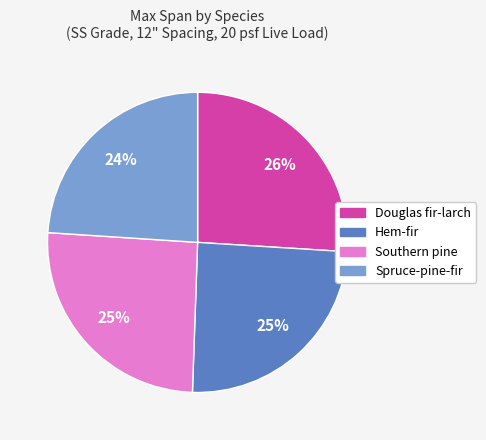

The Spruce-pine-fir slice represents 24% of the pie. True or false?

True